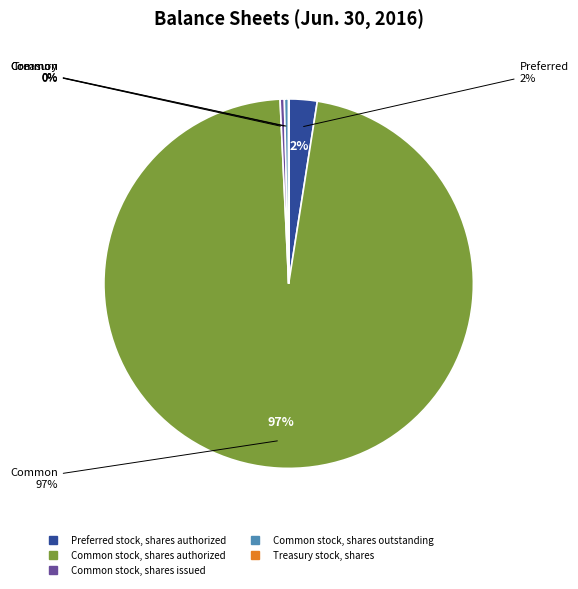

The Treasury stock, shares slice represents 0% of the pie. True or false?

True